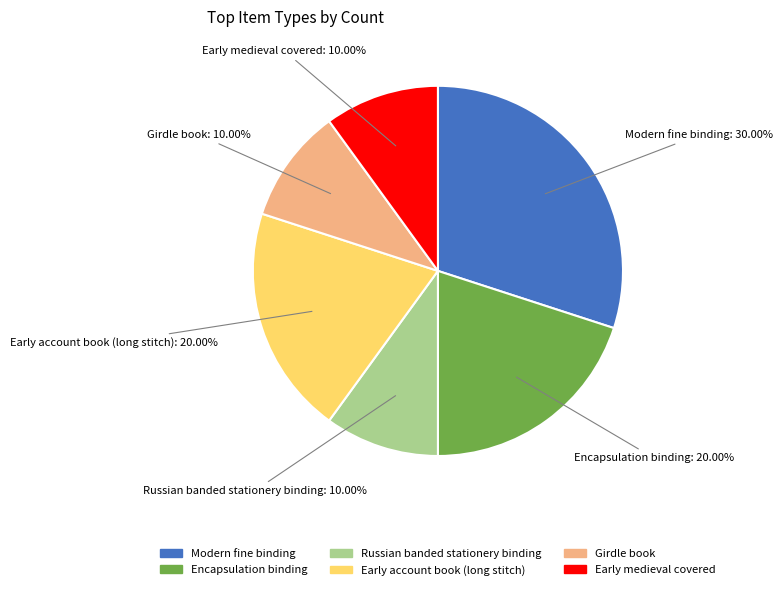

What is the largest slice in the pie chart?

Modern fine binding